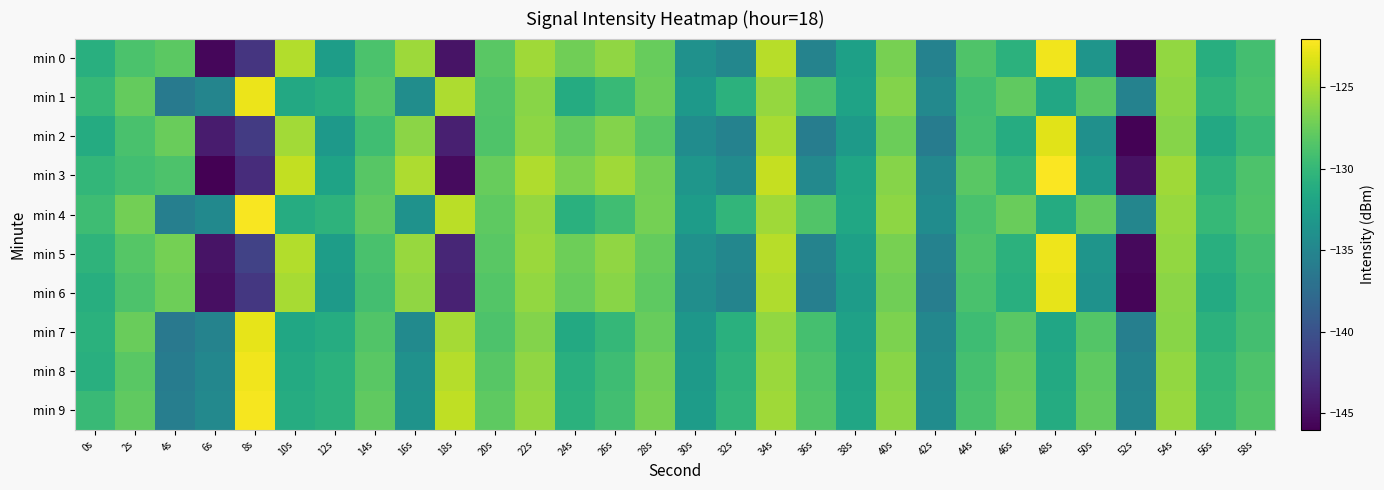

Which has a higher value, 38s or 48s?

48s